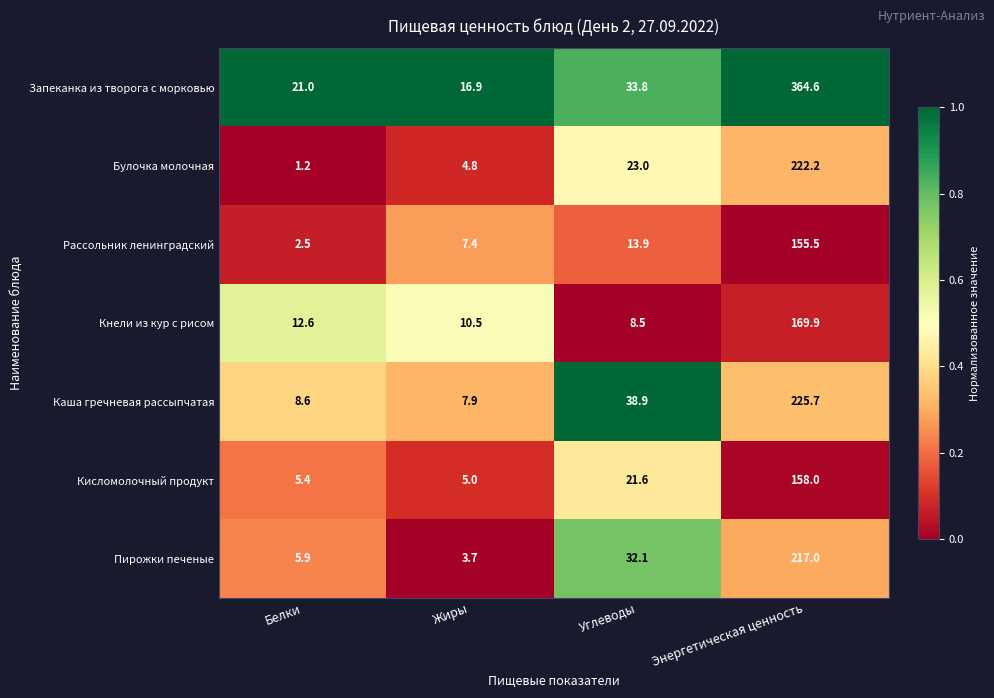

List the series in order of their peak value, highest first.

Запеканка из творога с морковью, Каша гречневая рассыпчатая, Булочка молочная, Пирожки печеные, Кнели из кур с рисом, Кисломолочный продукт, Рассольник ленинградский